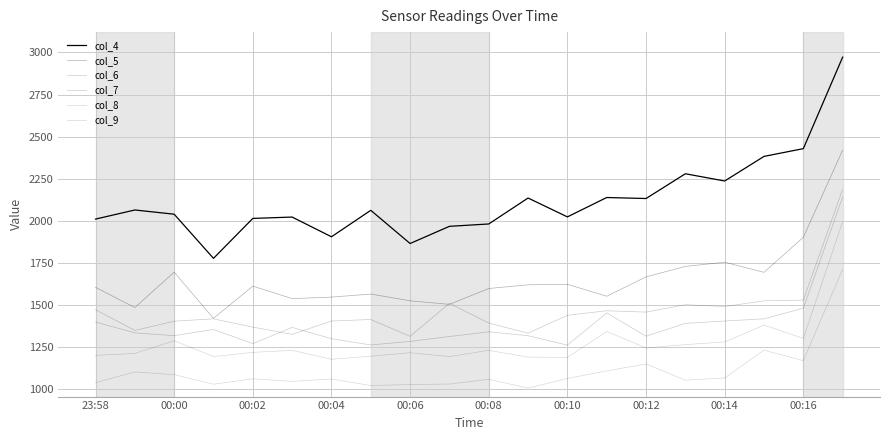

How many lines are shown in the chart?

6